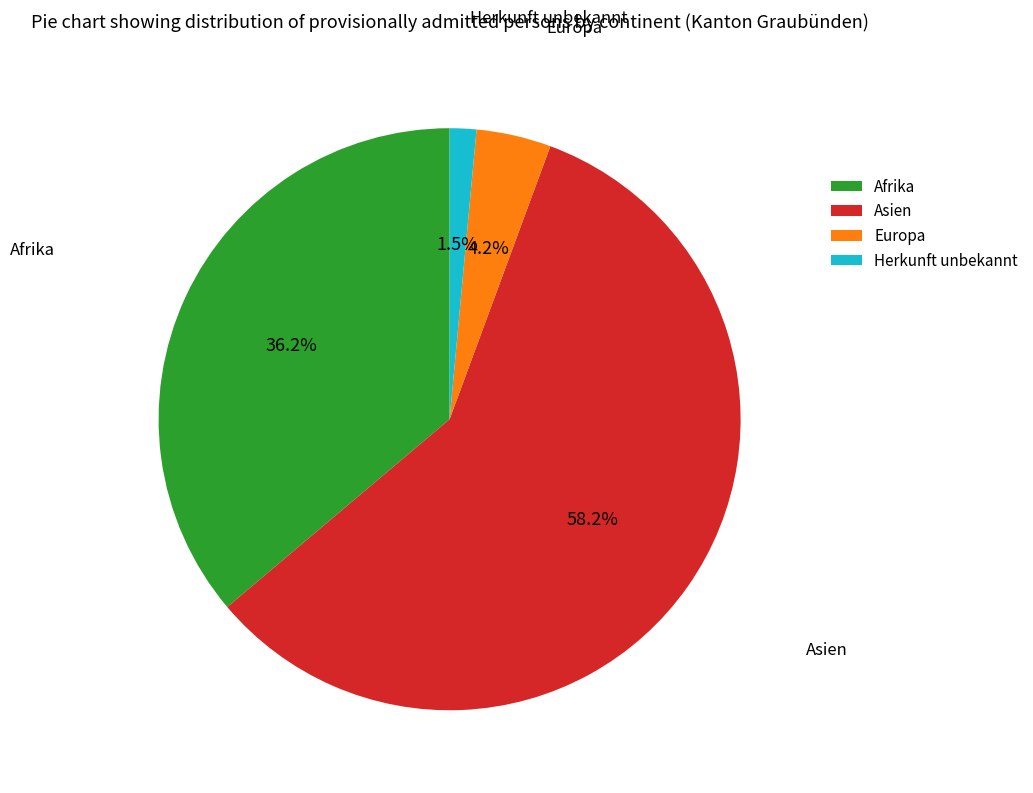

Combined, do Afrika and Asien account for over 50%?

Yes